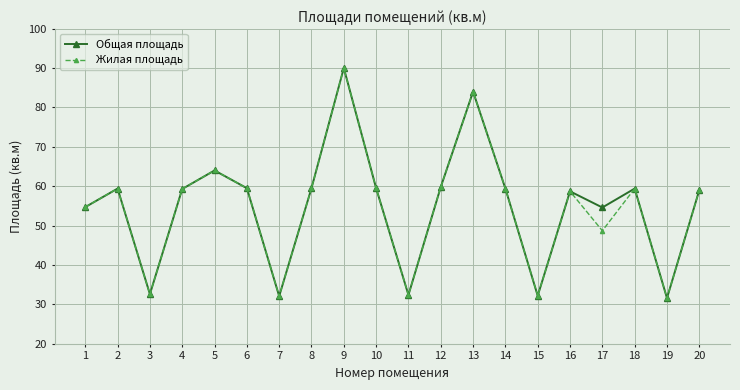

At which category does Жилая площадь reach its first local peak?

2